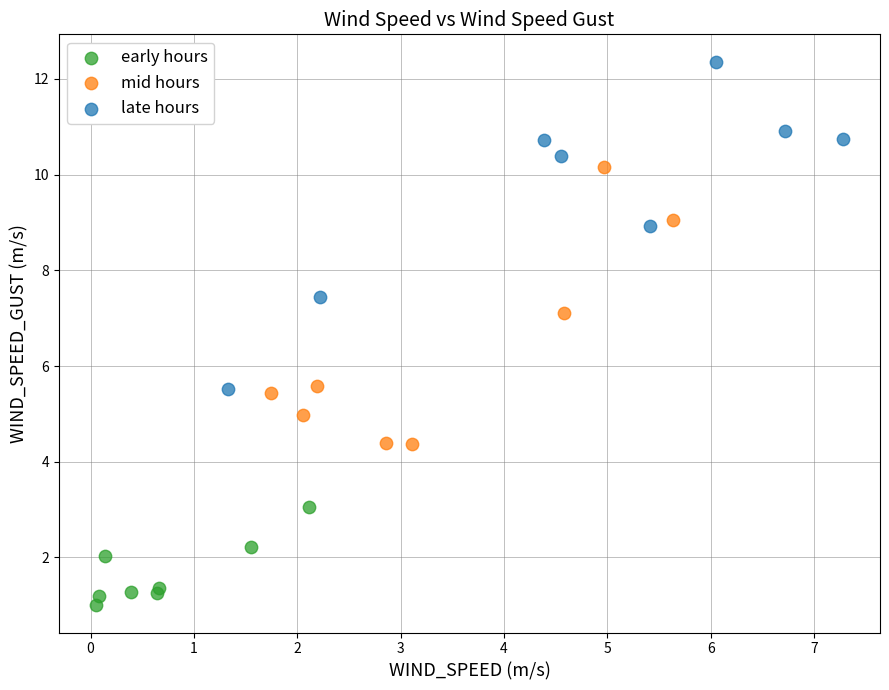

Which series has the widest spread of Y values?

late hours